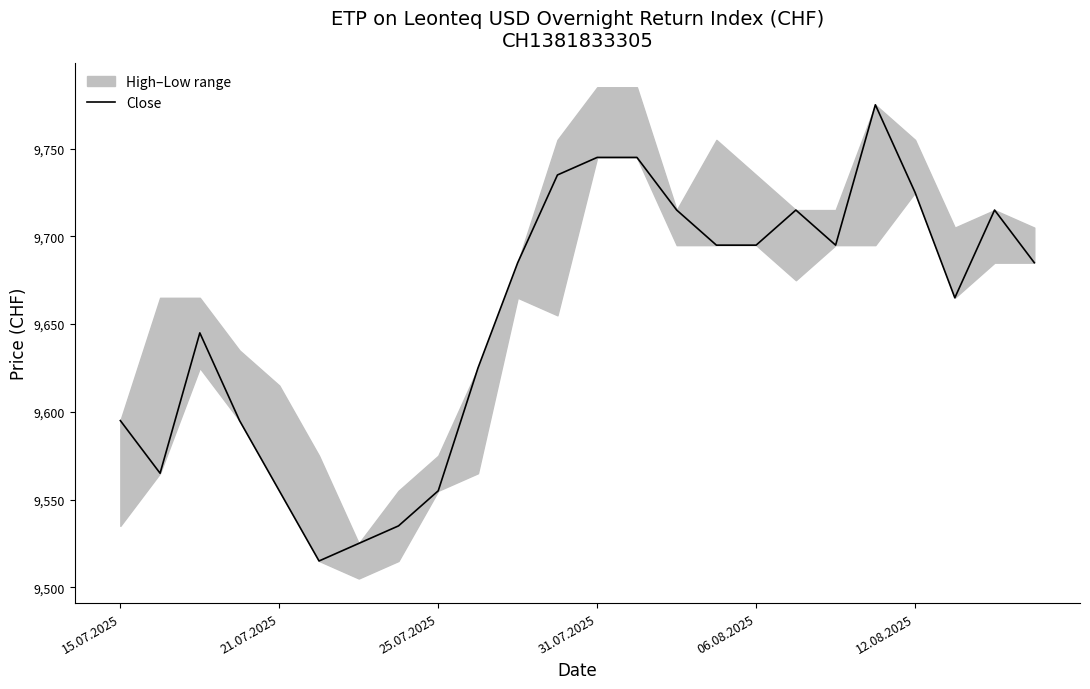

What position from the right is 22?

2